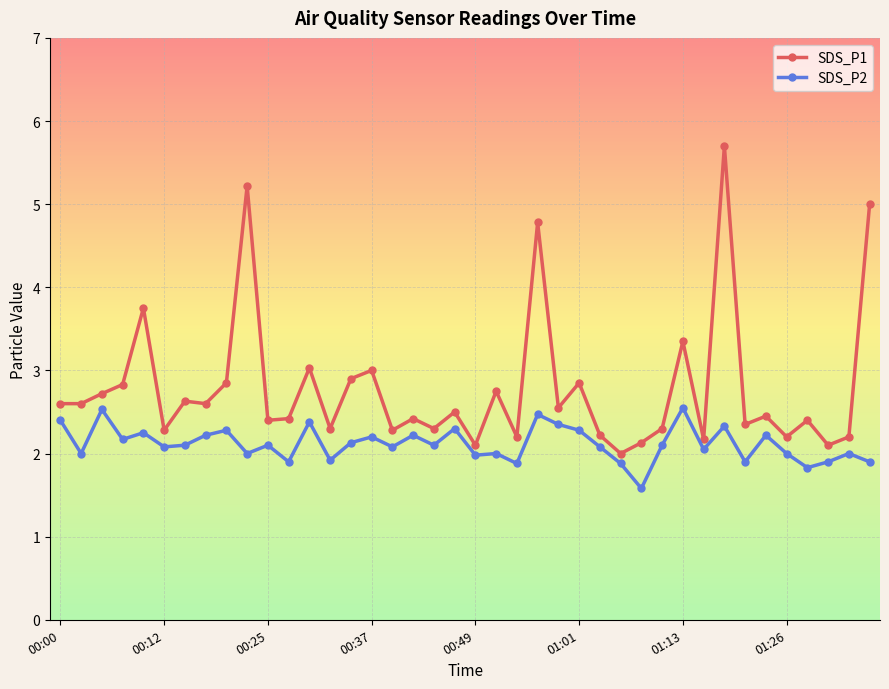

True or false: SDS_P2 has more than 2 points higher than both neighbors.

True